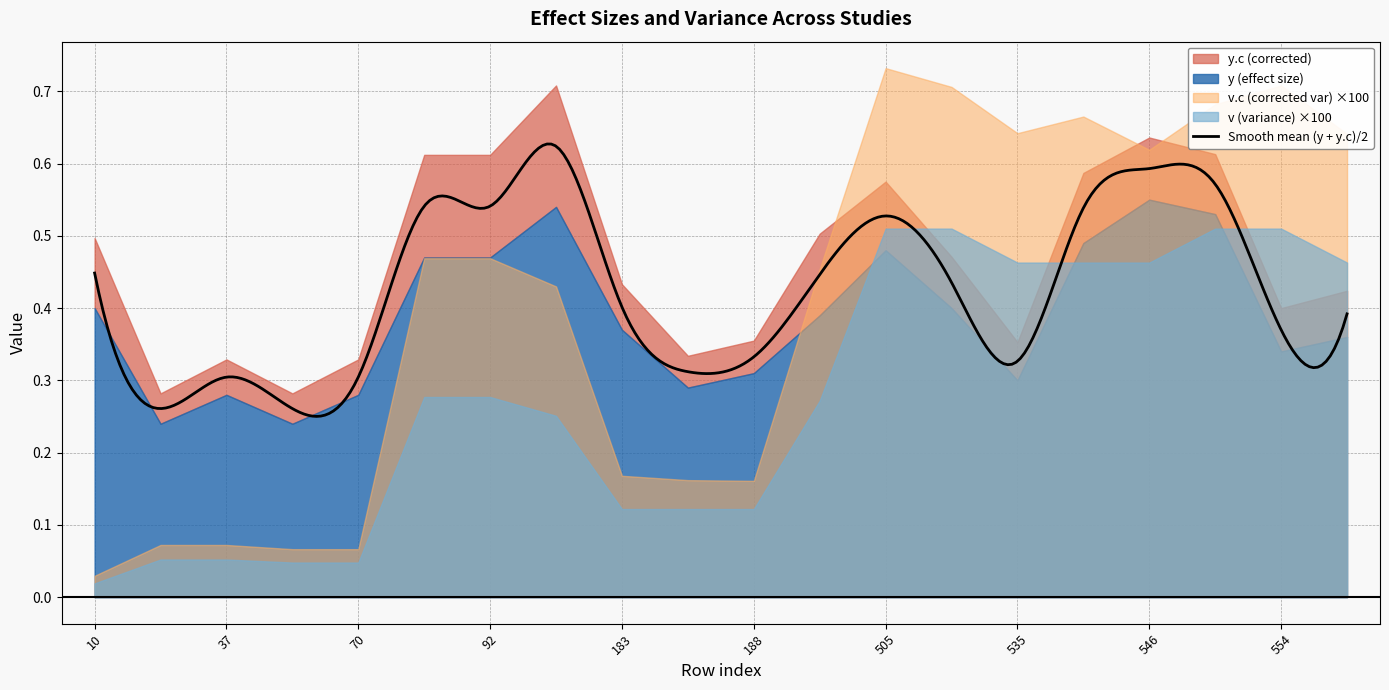

What is the greatest value displayed?

0.7